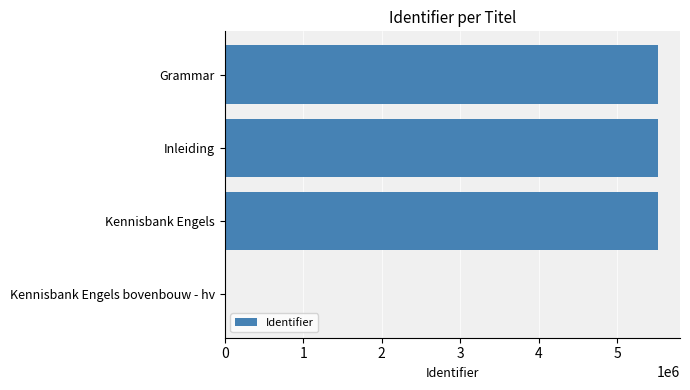

Count the number of data series in this chart.

1